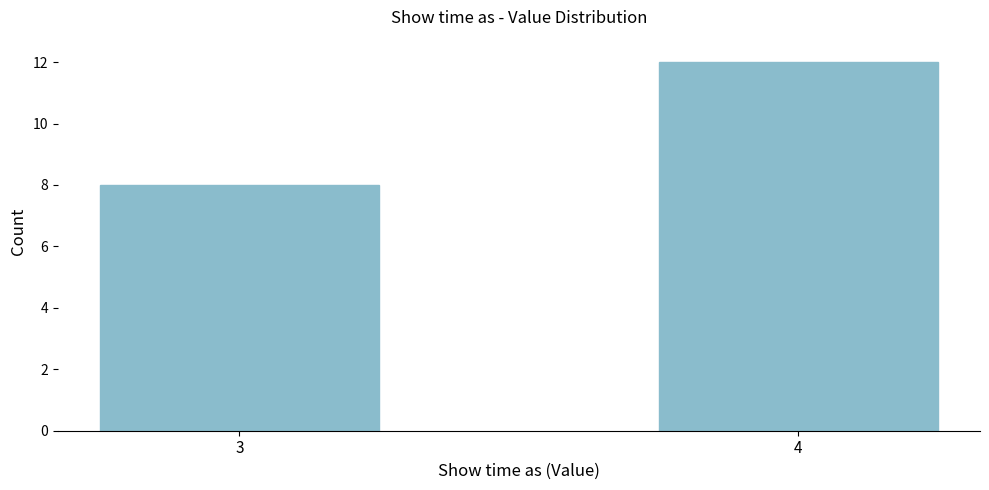

Reading left to right, transcribe all the data shown in this chart.

8	12